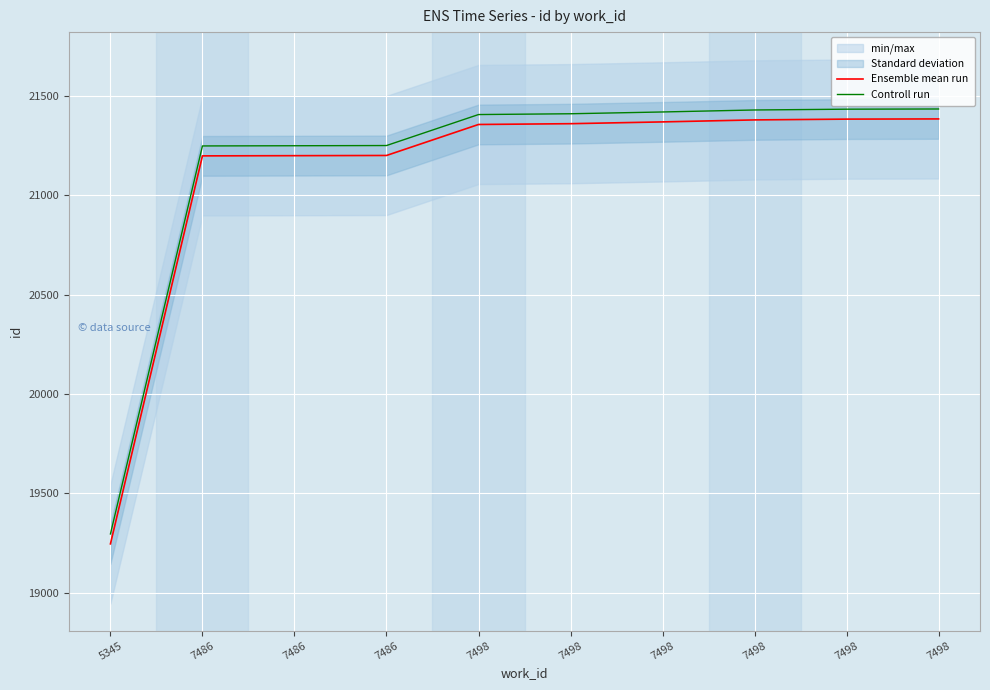

What is the minimum value shown in the chart?

19246